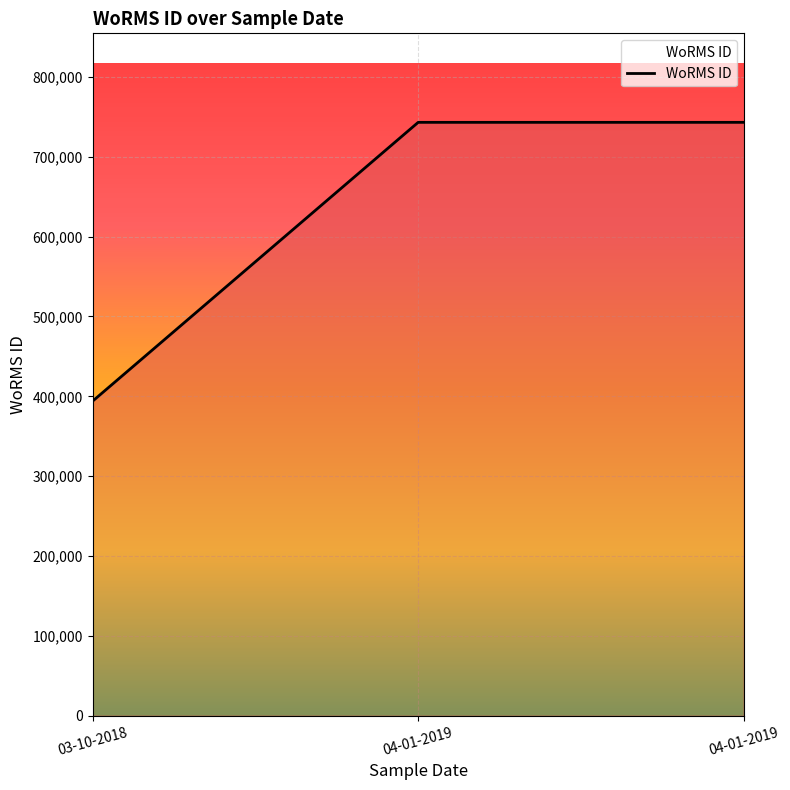

How many categories are shown in the chart?

3